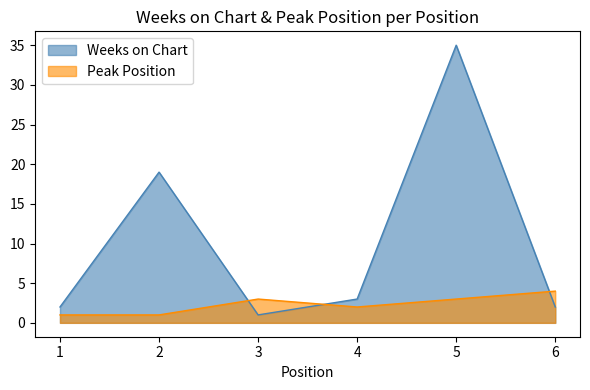

Where does the Weeks on Chart series first go above 3?

2